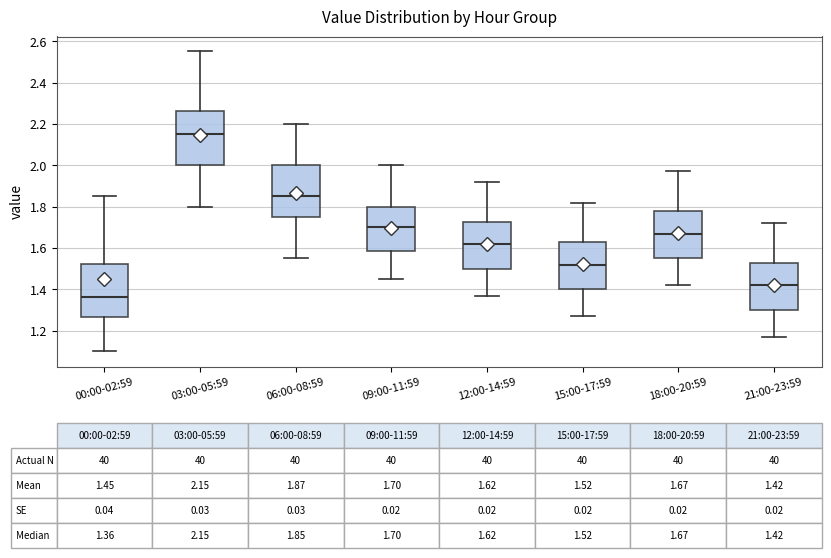

Which box's median line is the lowest?

00:00-02:59